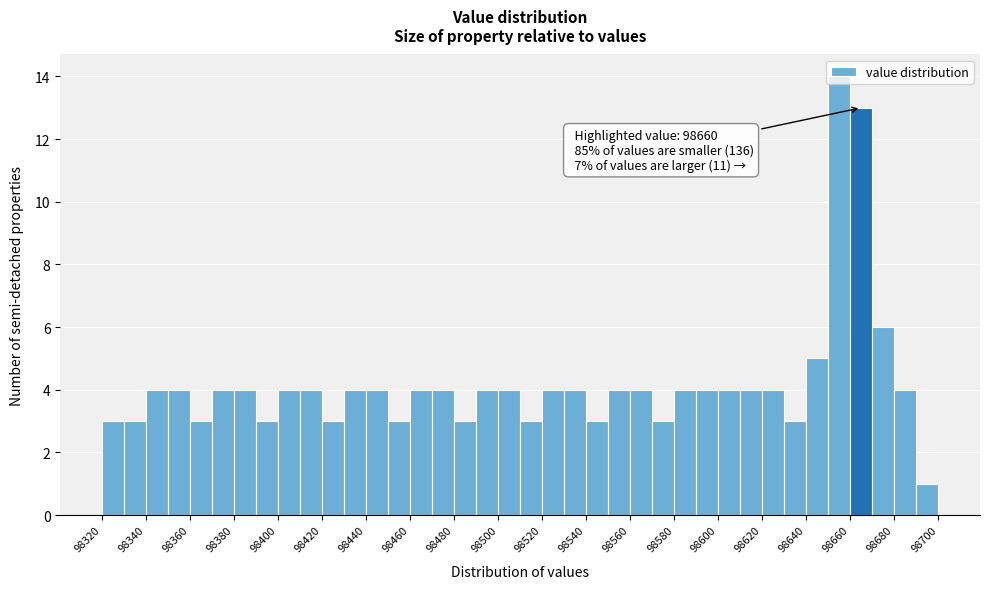

Which range on the x-axis has the tallest bar?

98650 to 98660